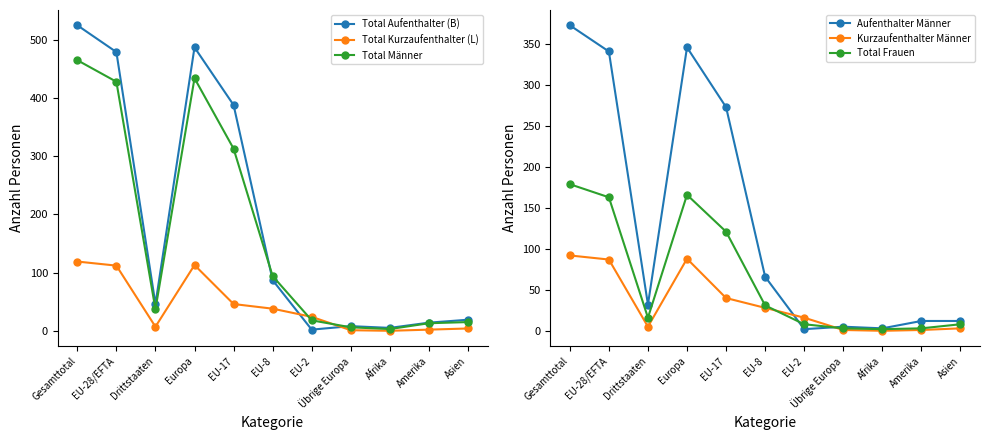

What is the label of the 6th point from the right?

EU-8